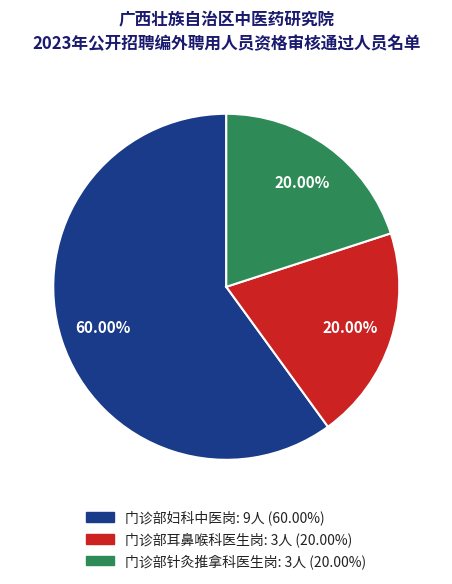

True or false: 门诊部耳鼻喉科医生岗 accounts for 26% of the total.

False